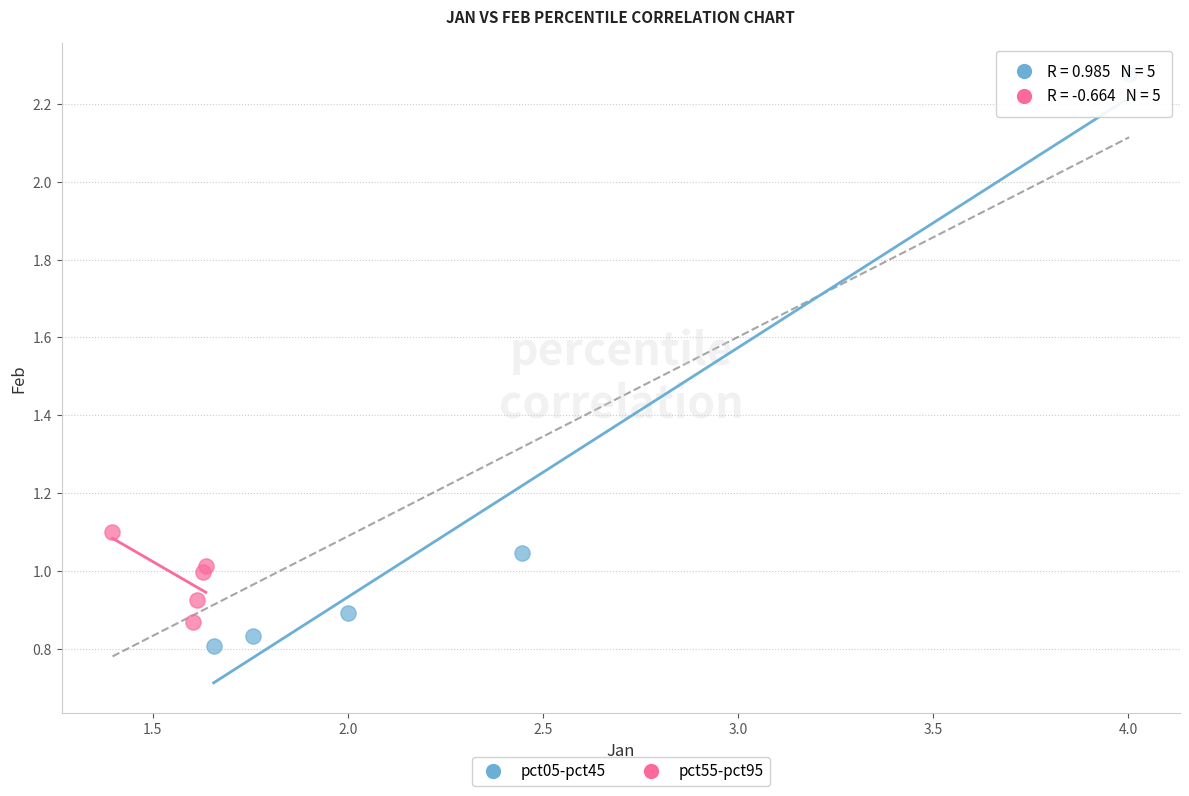

Which series has the largest Y range (max minus min)?

pct05-pct45